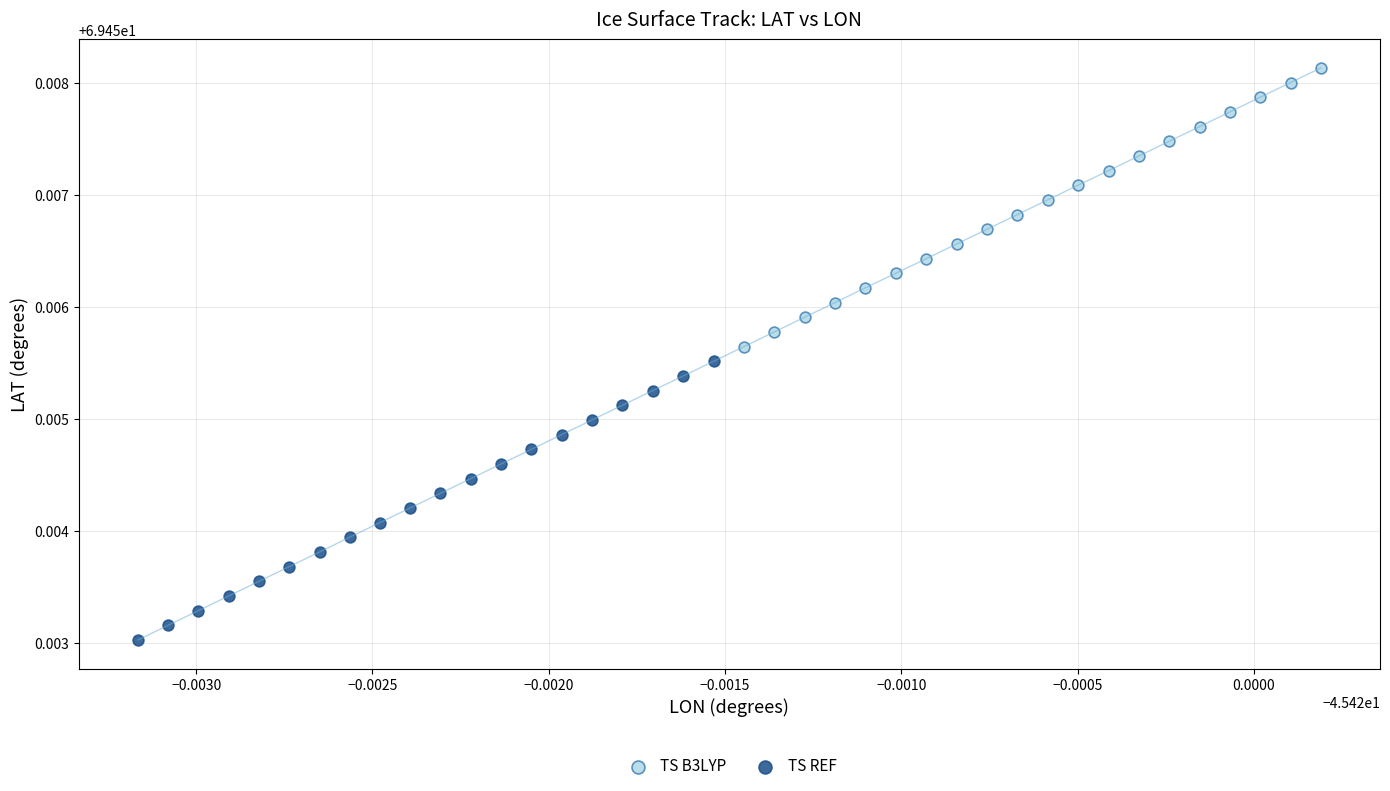

Which series reaches the maximum Y coordinate?

TS B3LYP